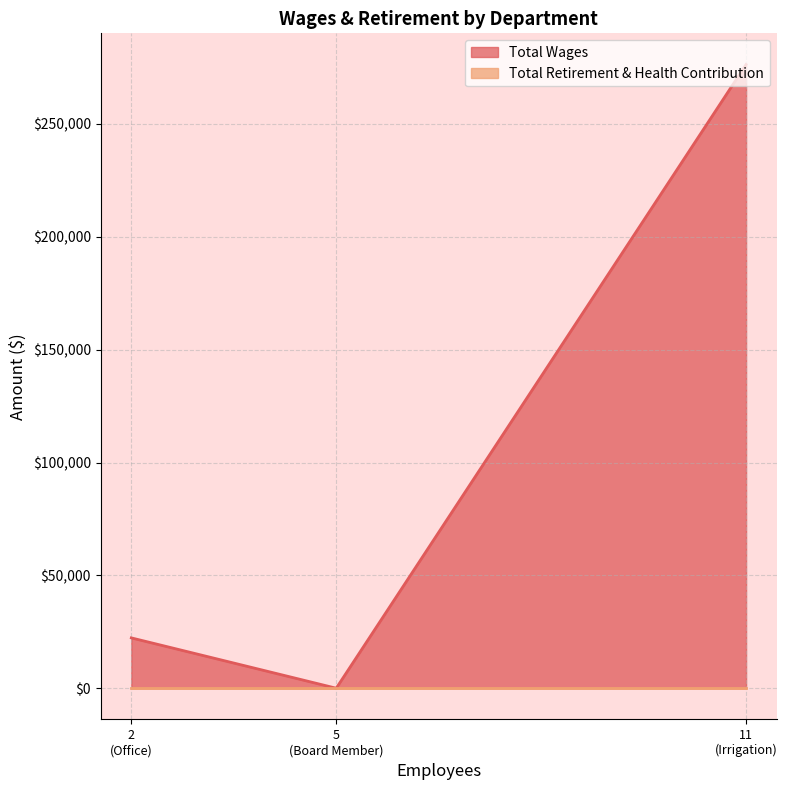

Which series has the widest spread of values?

Total Wages